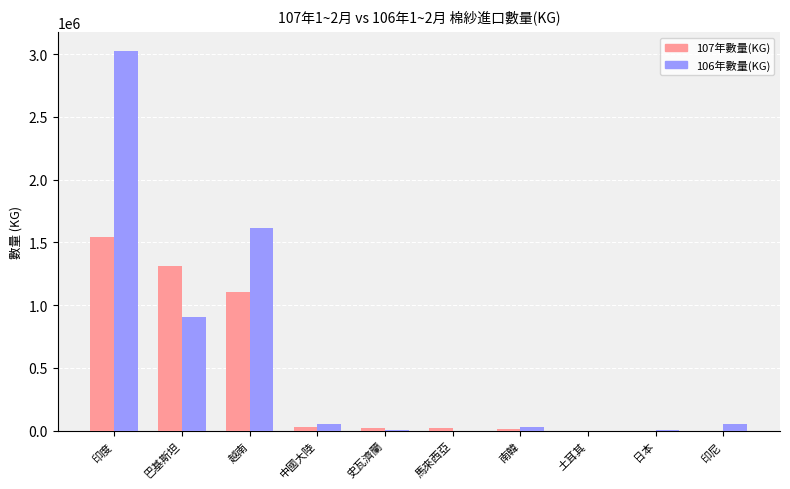

What is the approximate value of 107年數量(KG) at 中國大陸, to the nearest 100?

30700